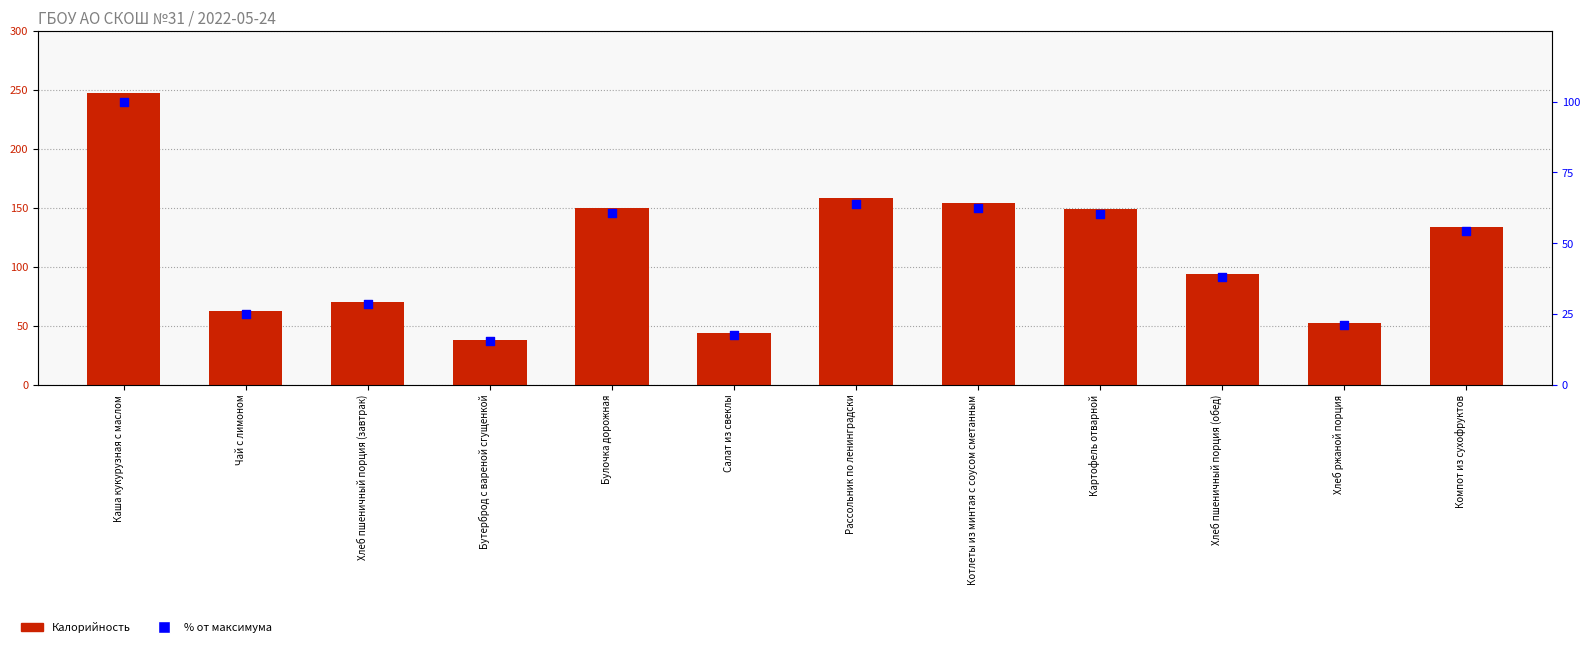

What is the total value across all series at Чай с лимоном?

87.1